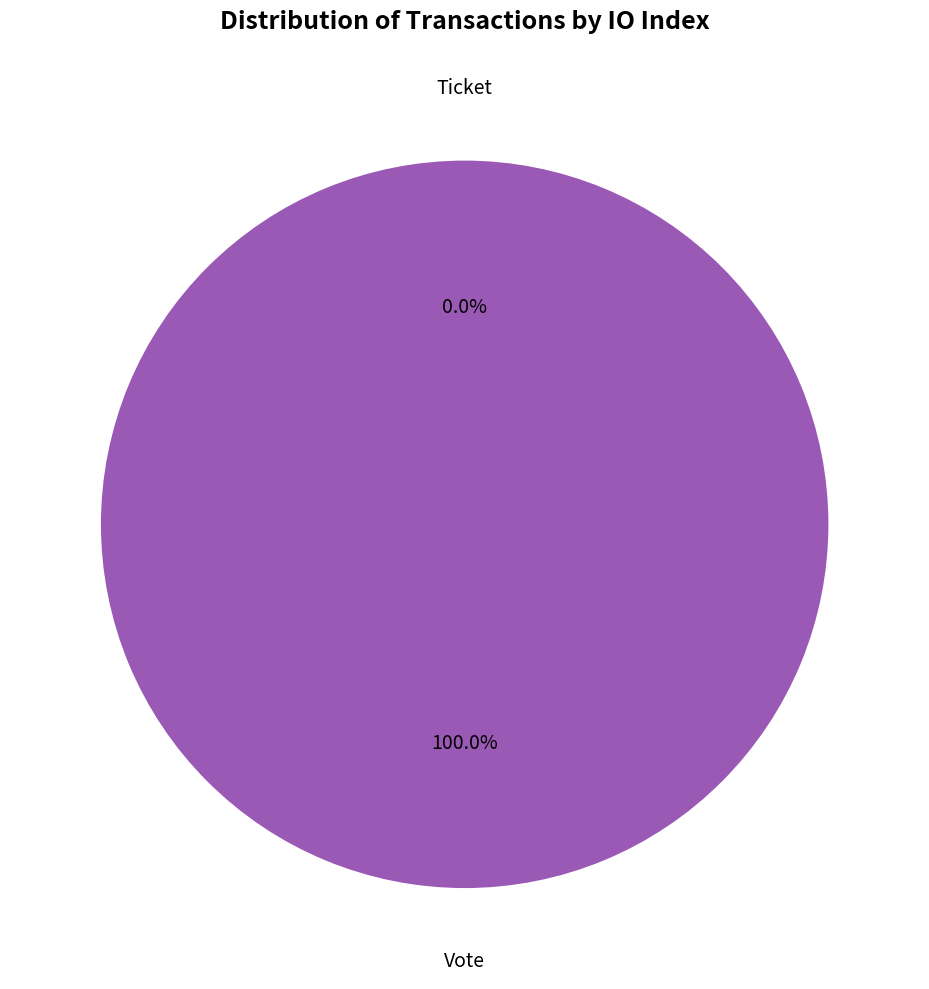

What is the change in value from Vote to Ticket?

-1